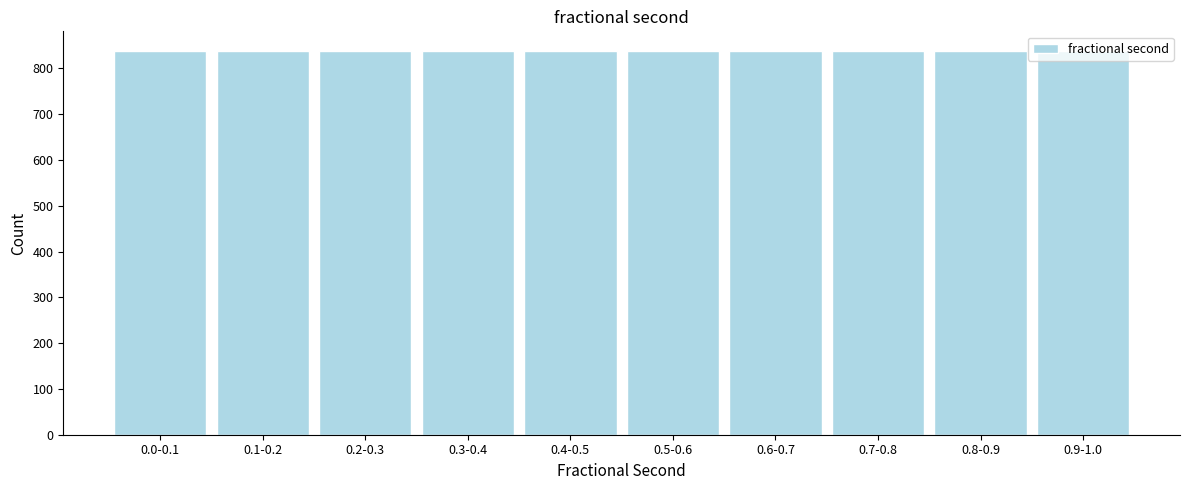

What is the ratio of the value at 0.9-1.0 to the value at 0.2-0.3?

1.0